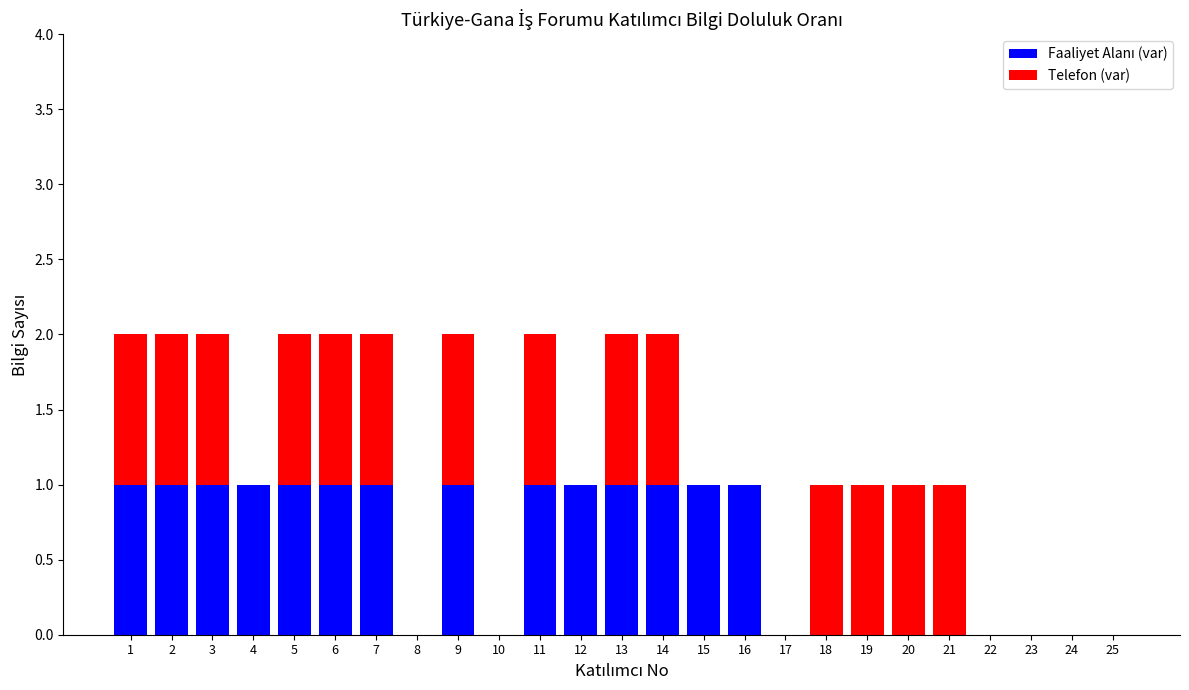

Where is Telefon (var) nearest to the value 0?

4